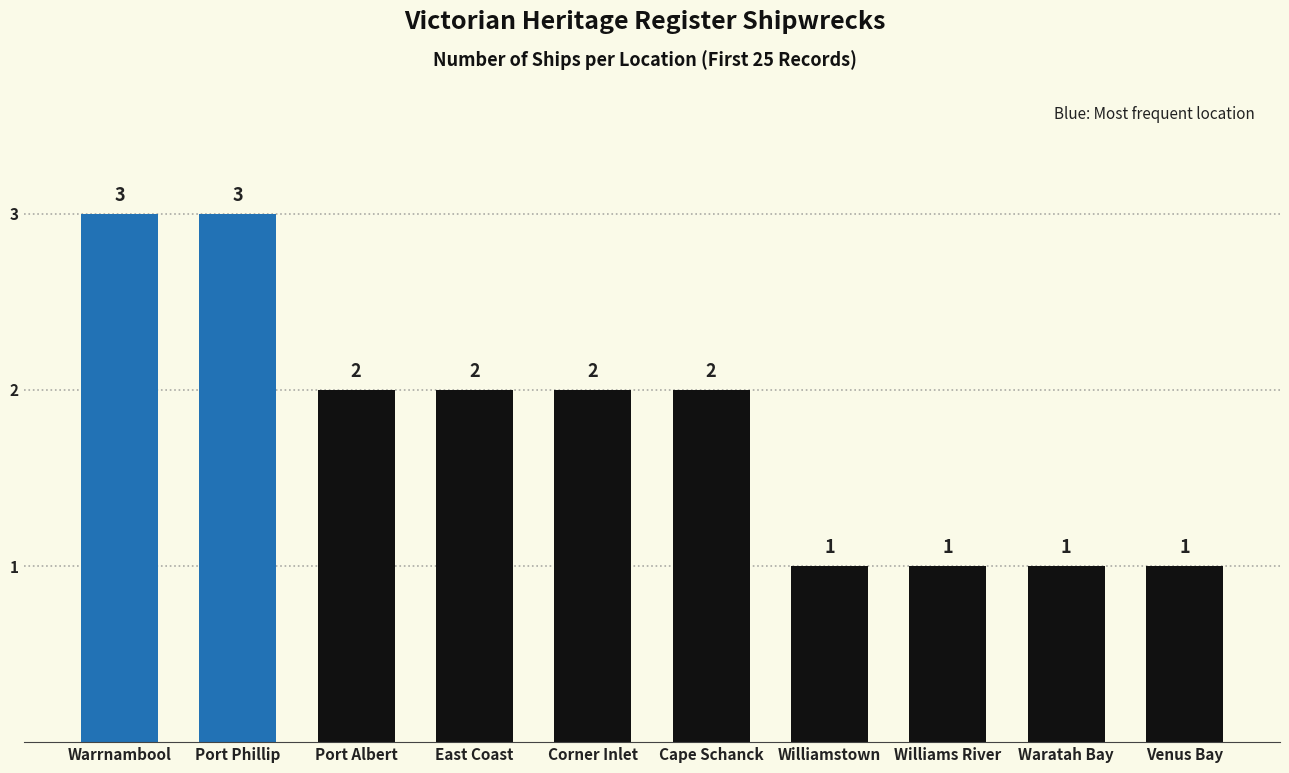

What is the sum of the values at East Coast and Venus Bay?

3